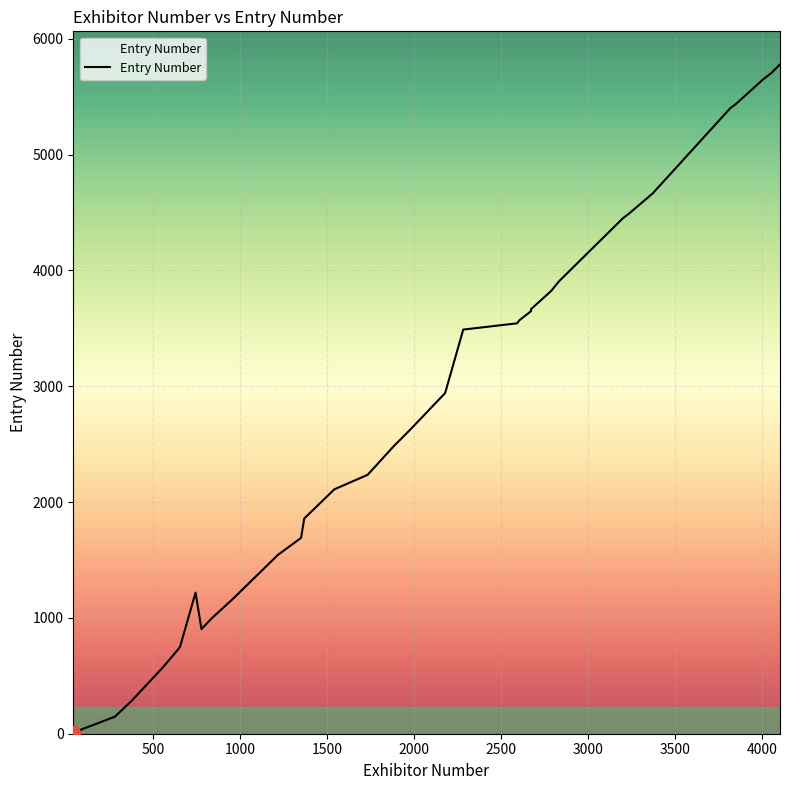

What is the average value?

2927